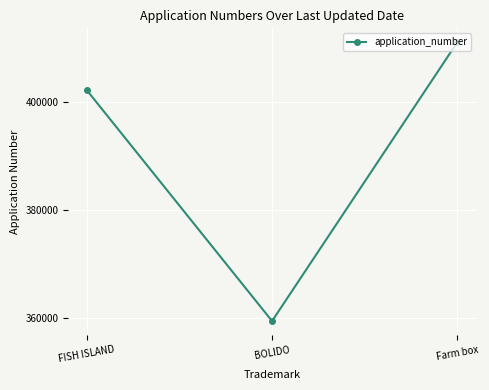

What is the ratio of the value at BOLIDO to the value at Farm box?

0.9